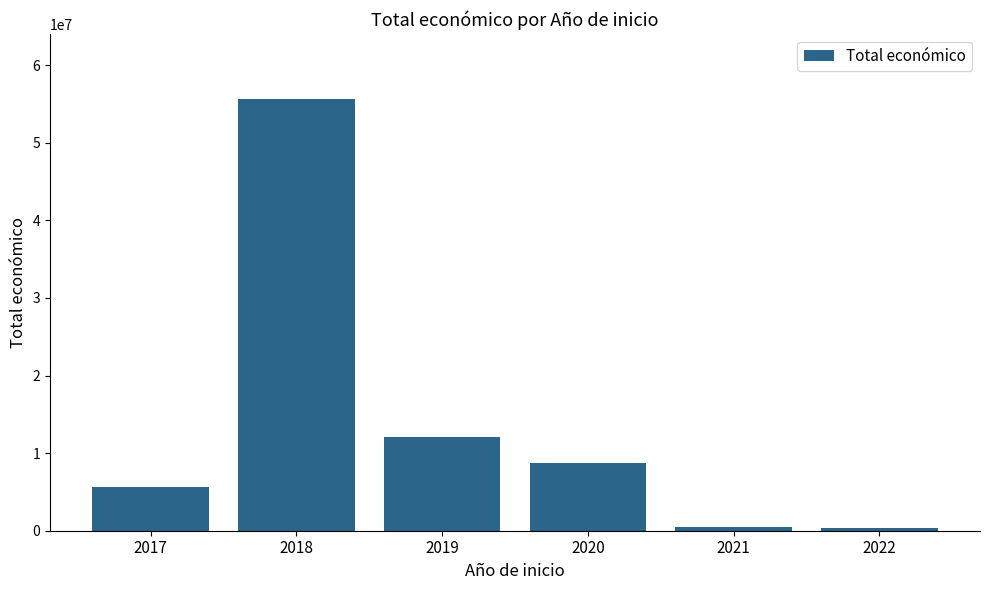

Where is the data nearest to the value 28016025?

2019